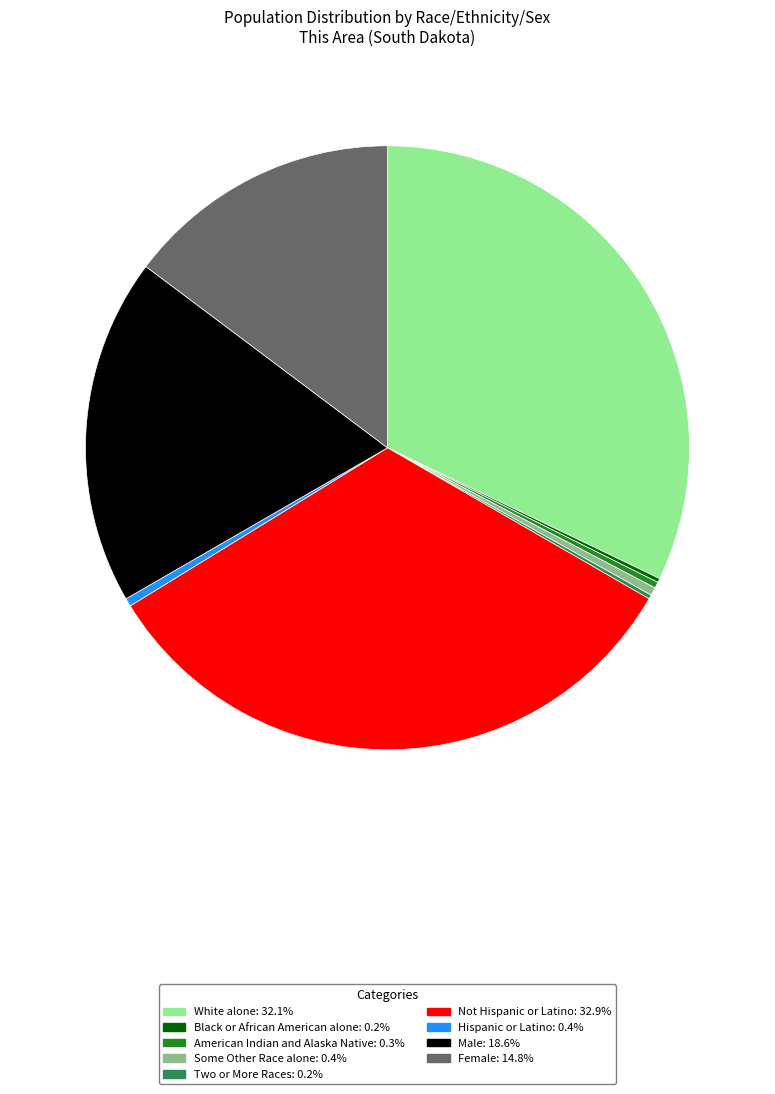

Does American Indian and Alaska Native: 0.3% represent more than half of the total?

No